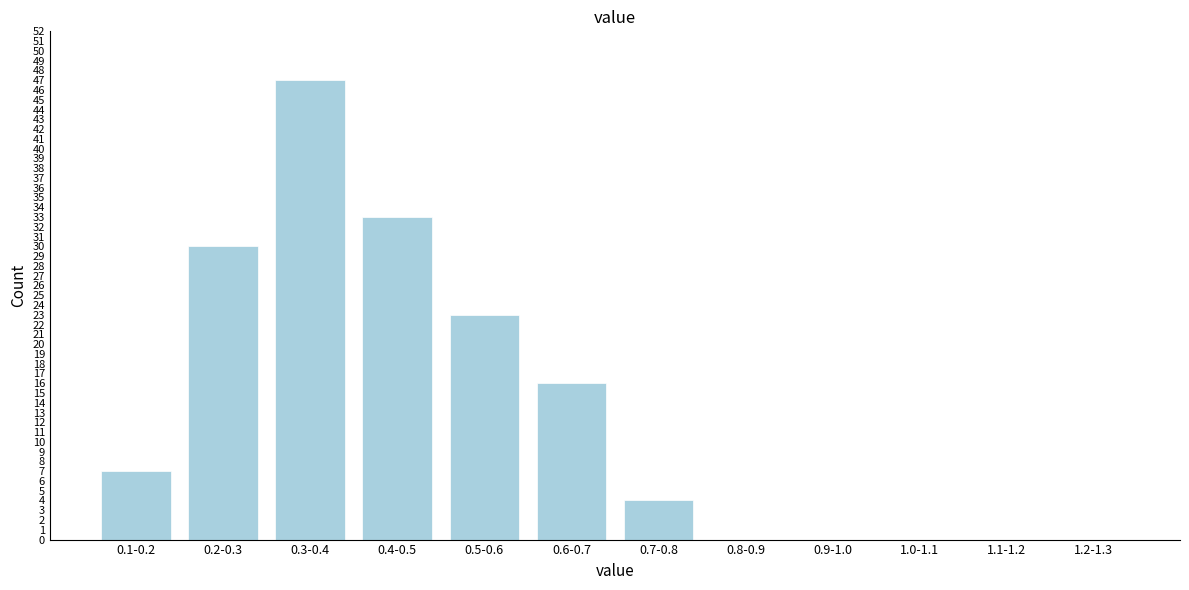

Reading left to right, extract all data points from this chart.

0.1-0.2=7	0.2-0.3=30	0.3-0.4=47	0.4-0.5=33	0.5-0.6=23	0.6-0.7=16	0.7-0.8=4	0.8-0.9=0	0.9-1.0=0	1.0-1.1=0	1.1-1.2=0	1.2-1.3=0